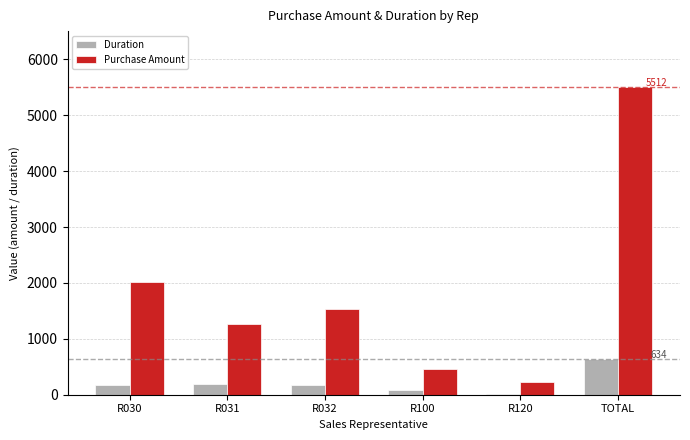

Are the bars grouped side by side (vs. stacked)?

Yes